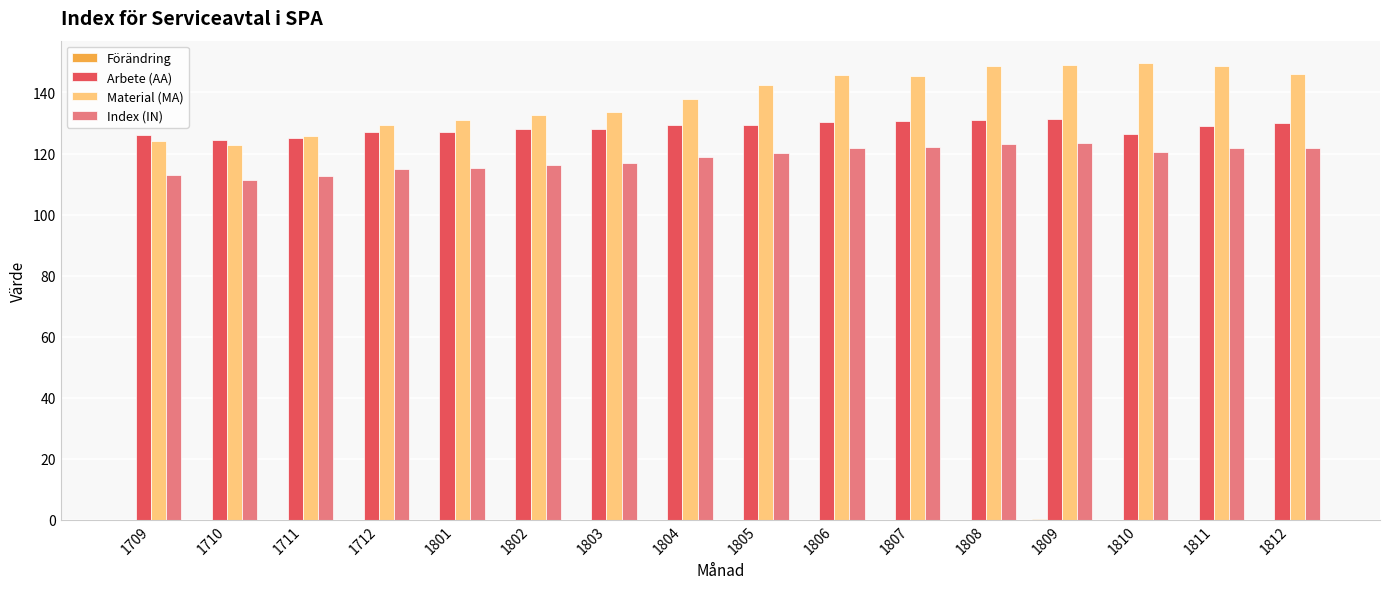

What is the approximate value of Material (MA) at 1810?

149.5